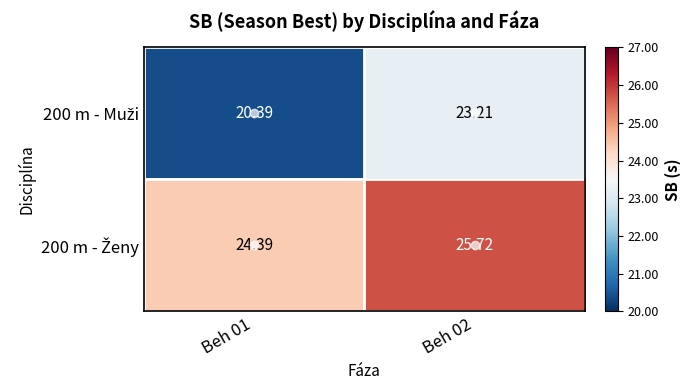

How many categories are shown in the chart?

2